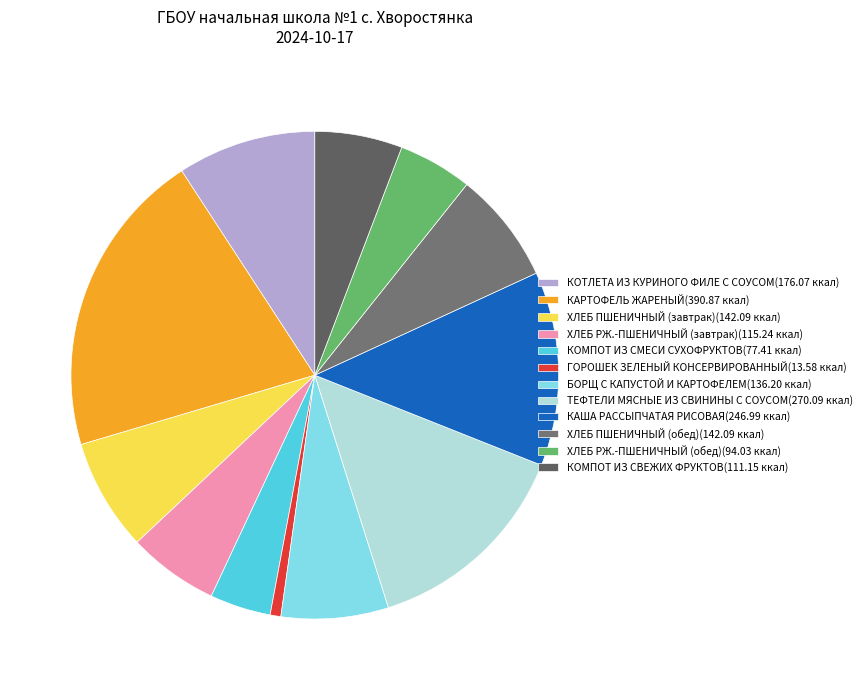

Between ГОРОШЕК ЗЕЛЕНЫЙ КОНСЕРВИРОВАННЫЙ and ХЛЕБ РЖ.-ПШЕНИЧНЫЙ (завтрак), which is larger?

ХЛЕБ РЖ.-ПШЕНИЧНЫЙ (завтрак)